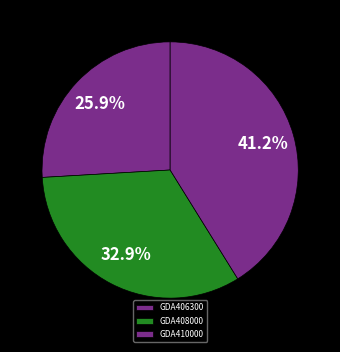

Is it true that GDA406300 is 20% of the pie?

False